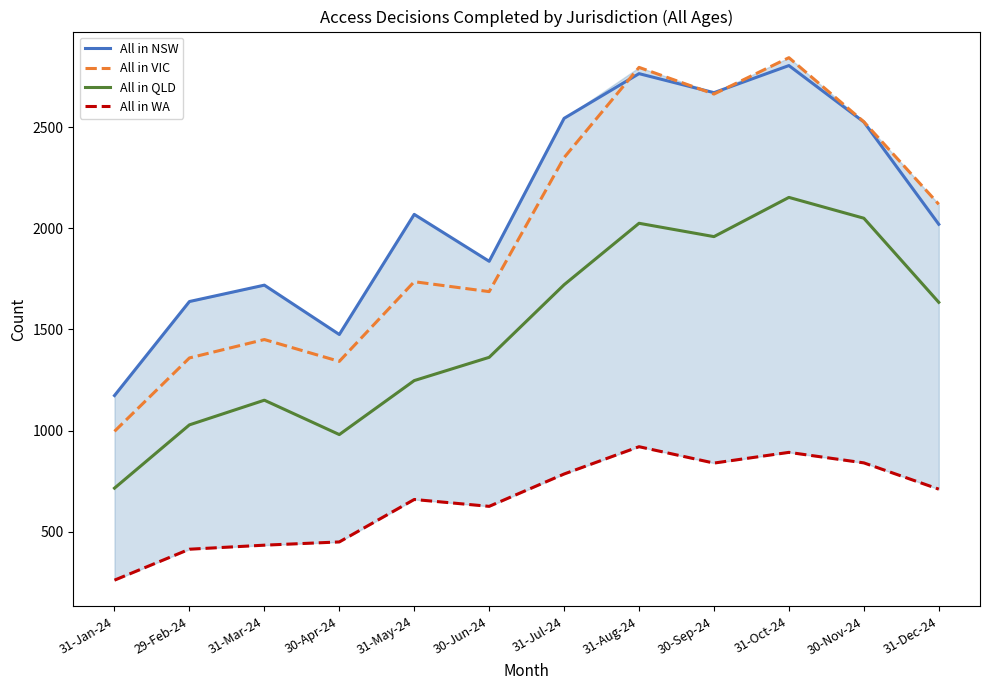

After their last crossing, which series has the higher values: All in VIC or All in NSW?

All in VIC